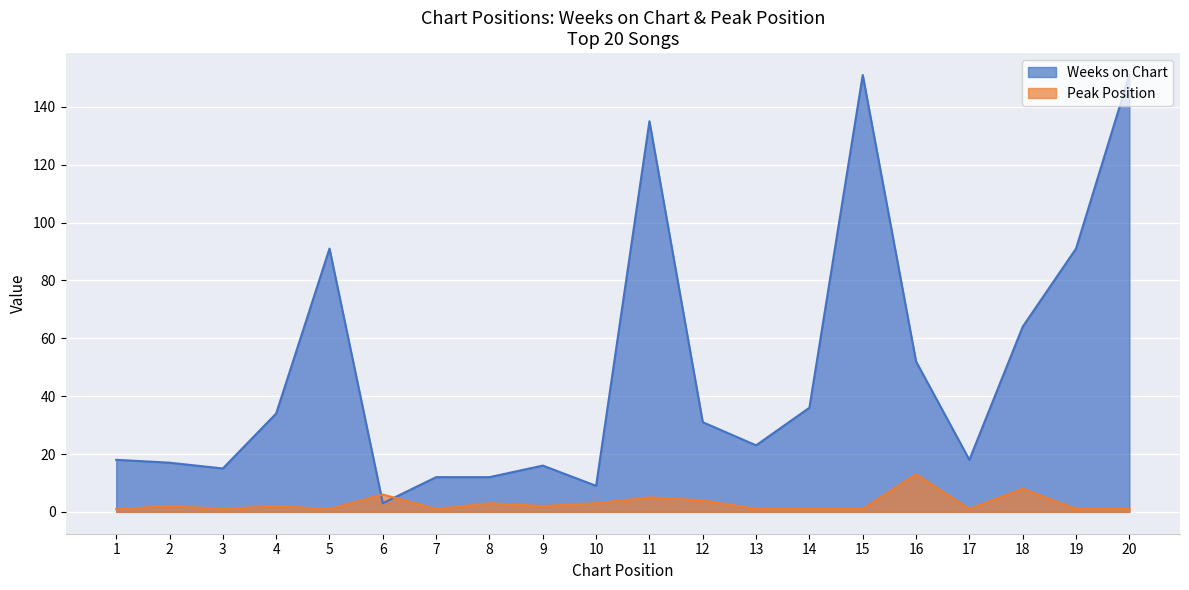

Rank the categories by Weeks on Chart value from lowest to highest.

6, 10, 7, 8, 3, 9, 2, 1, 17, 13, 12, 4, 14, 16, 18, 5, 19, 11, 15, 20